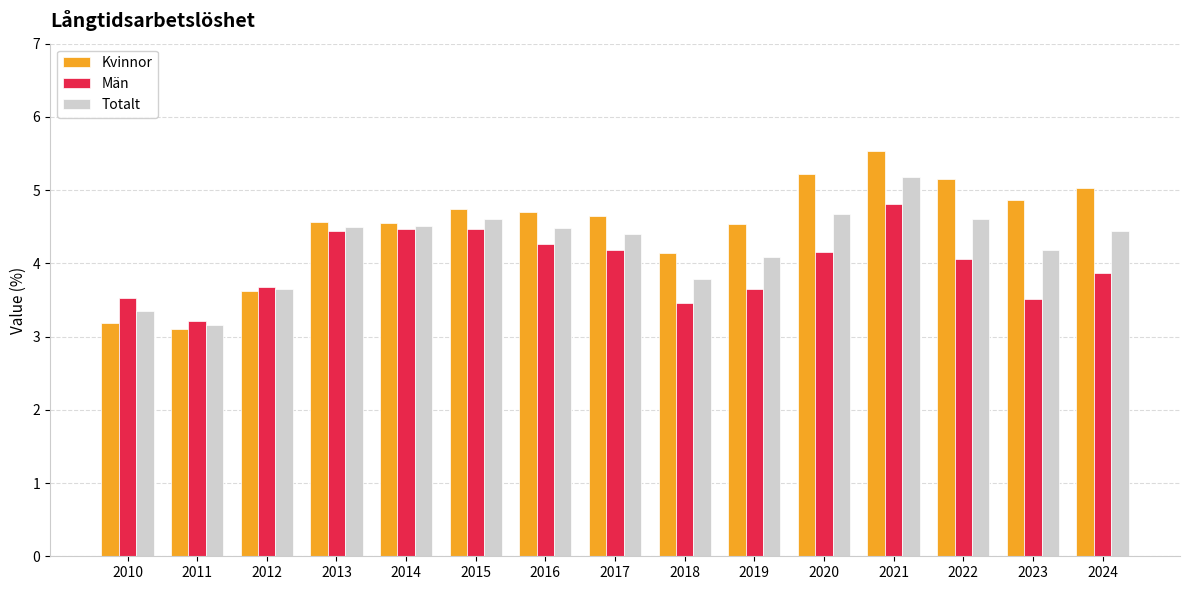

How many series are shown in this chart?

3